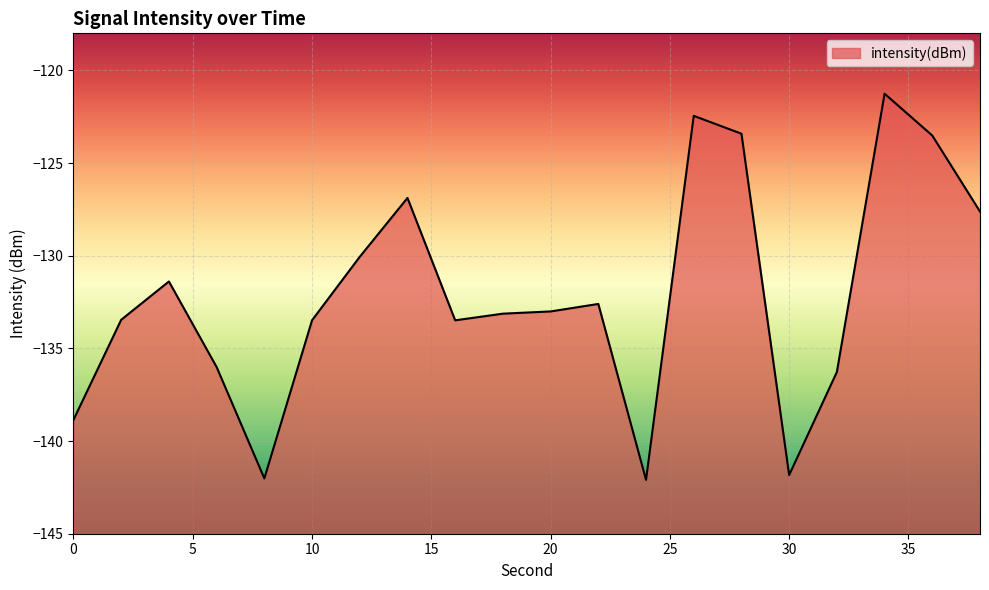

How many categories are shown in the chart?

20